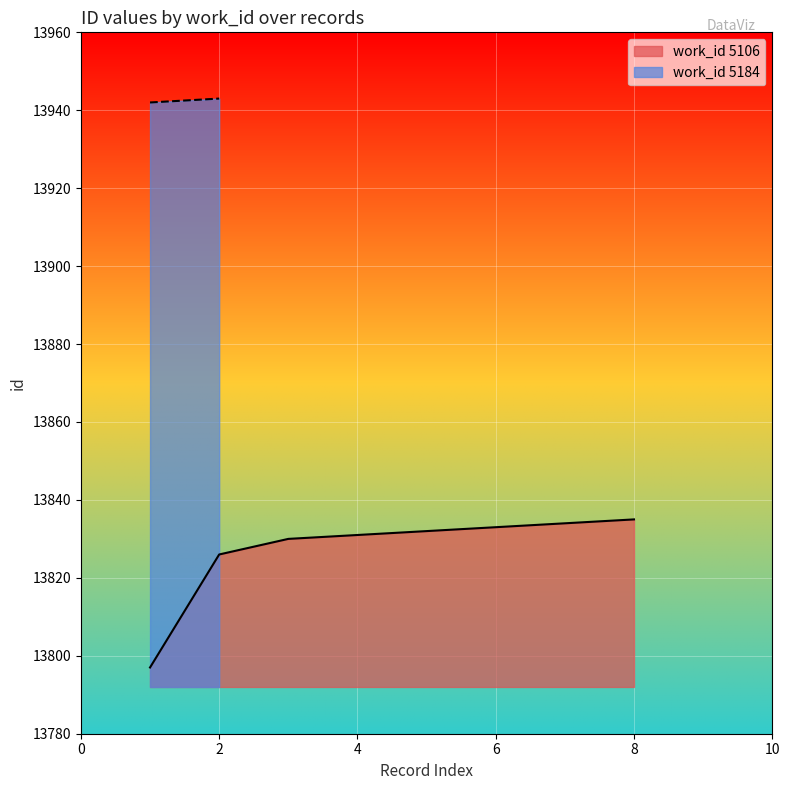

Is it true that work_id 5106 equals 13835 at 8?

True